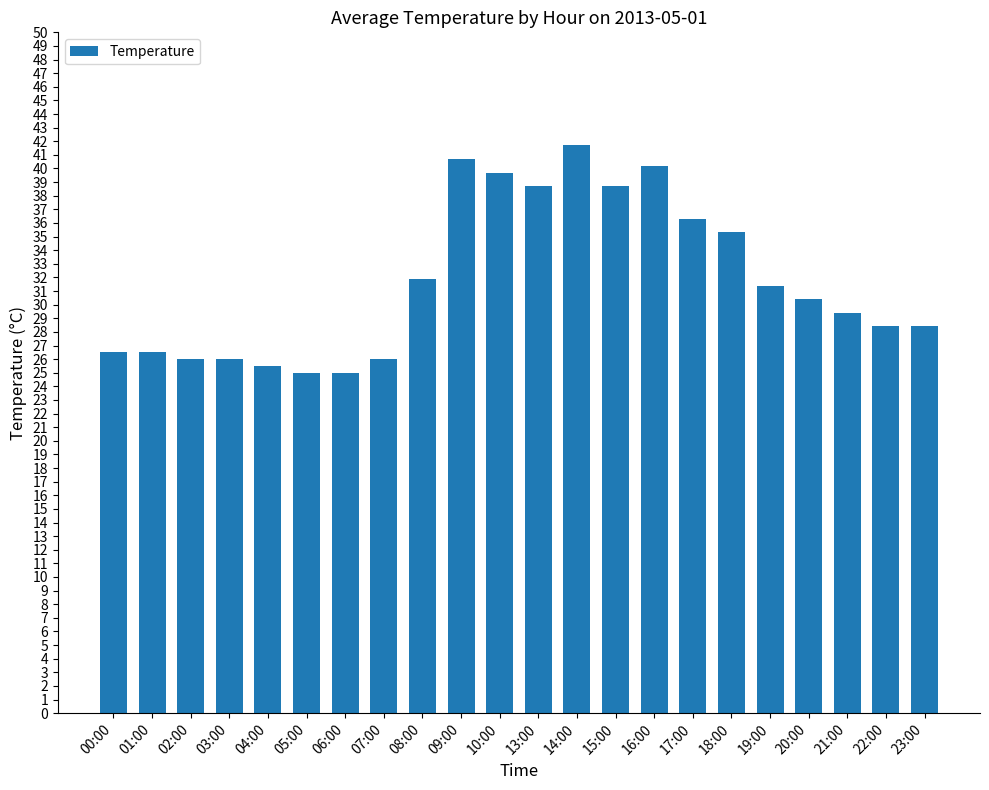

How many distinct data groups are displayed?

1